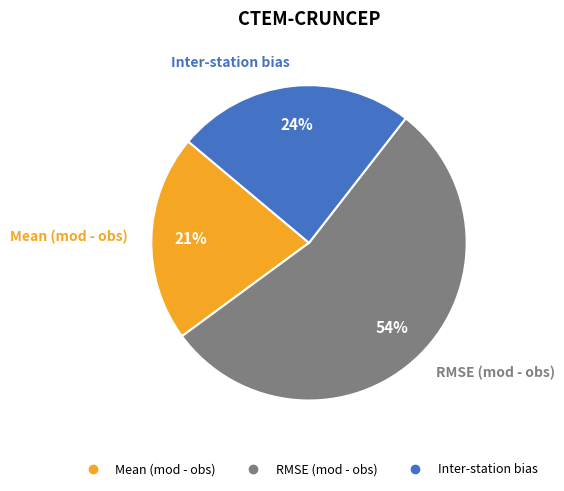

Count the number of slices in the pie.

3